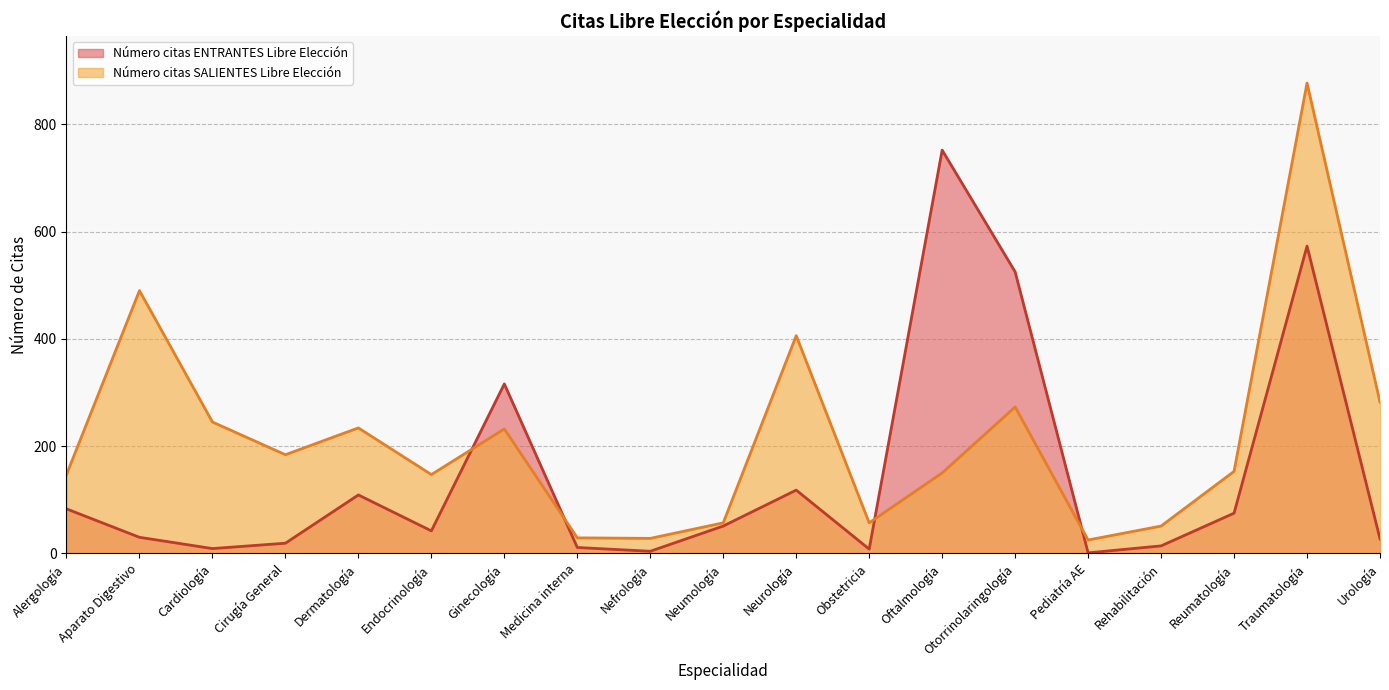

Count the number of categories in the chart.

19